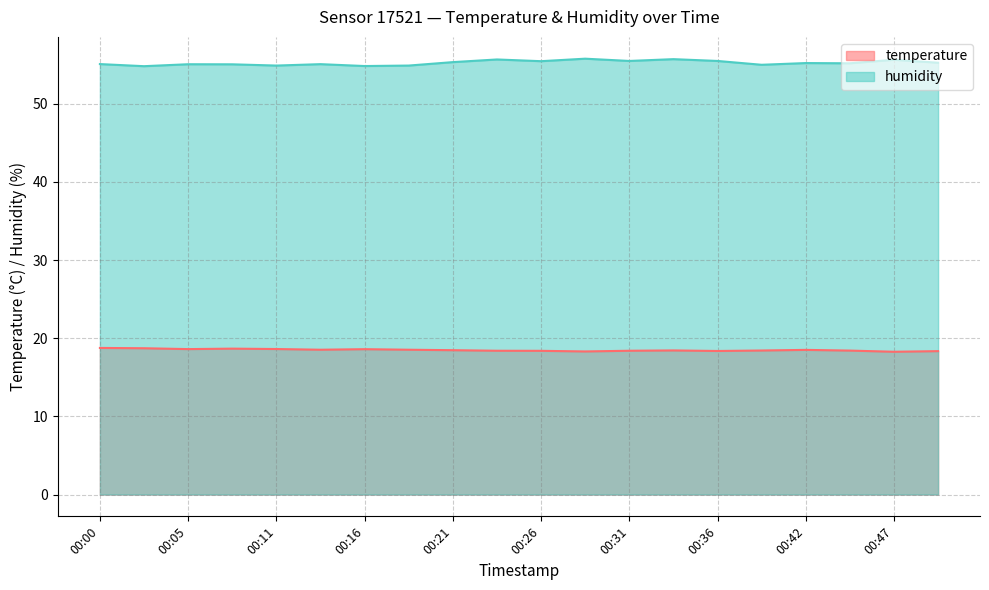

What is the value of the humidity point at the 20th from the left?

55.2